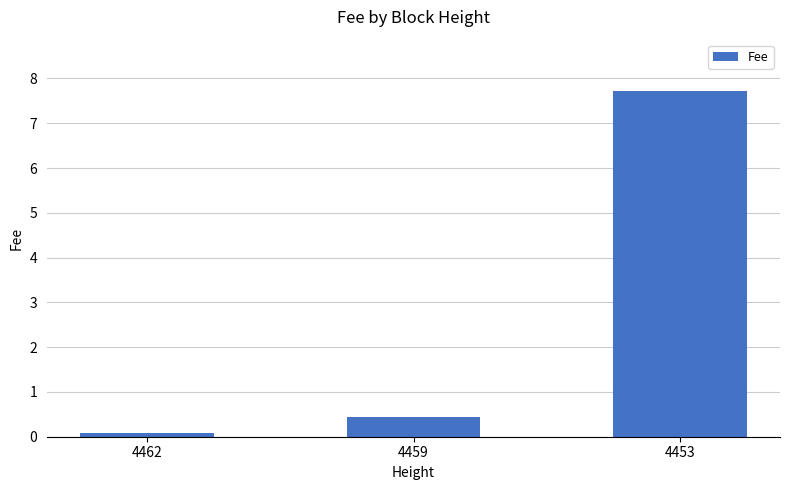

What value does the data have at 4453?

7.7